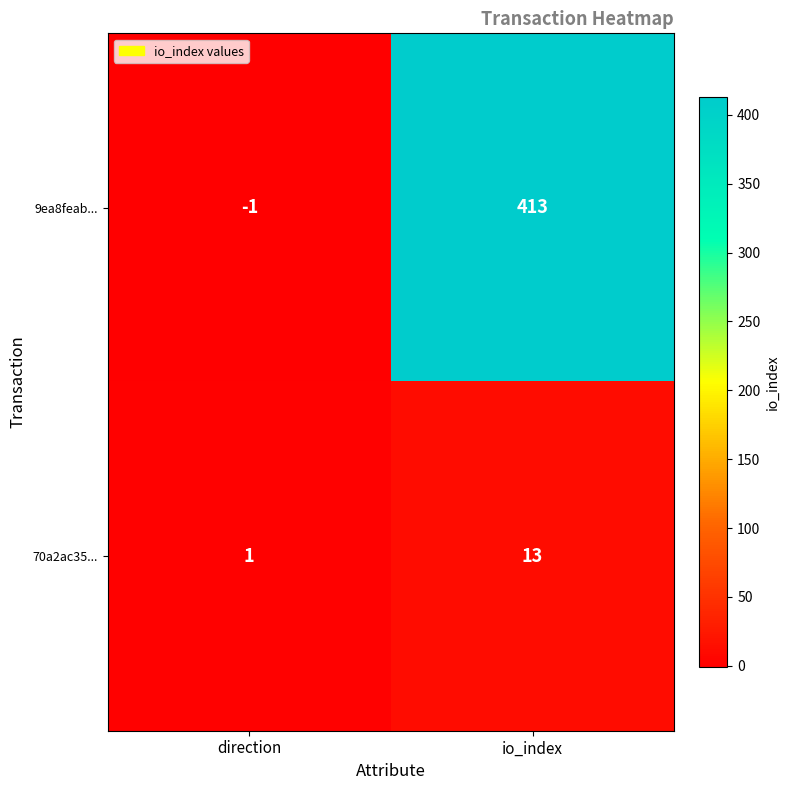

What is the difference between the 70a2ac35... values at io_index and direction?

12